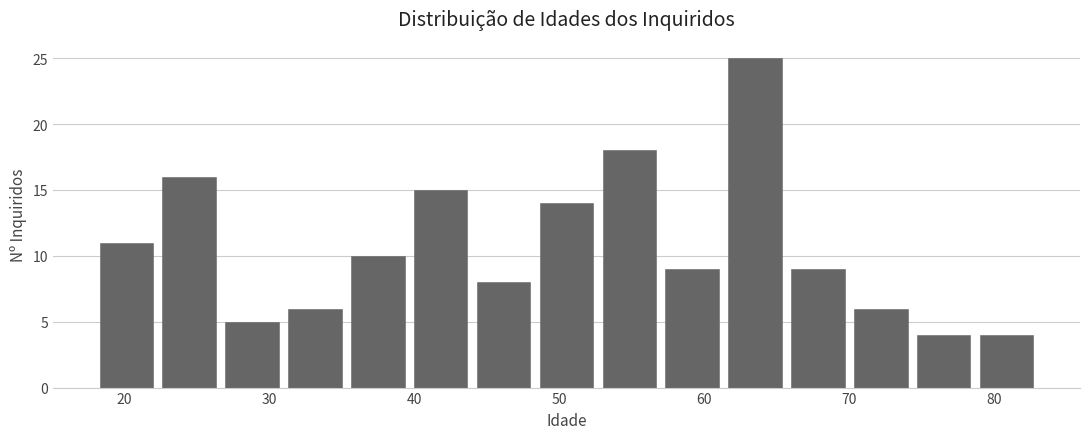

Reading left to right, list every bar in this chart as the range it spans on the x-axis followed by its height. Neither the bar edges nor the heights are printed on the chart, so give them approximately, as read against the axes.

18 to 22: 11
22 to 27: 16
27 to 31: 5
31 to 35: 6
35 to 40: 10
40 to 44: 15
44 to 48: 8
48 to 53: 14
53 to 57: 18
57 to 61: 9
61 to 66: 25
66 to 70: 9
70 to 74: 6
74 to 79: 4
79 to 83: 4